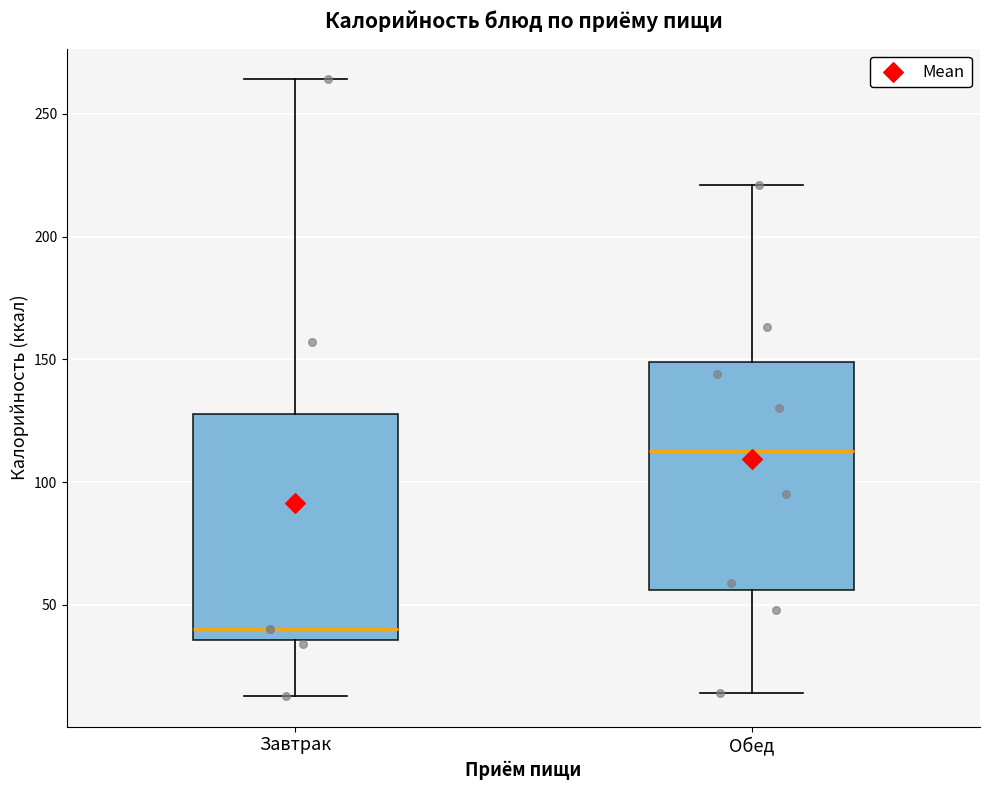

Where does the median line of the box for Обед sit on the y-axis? The values are not printed on the chart, so give them approximately, as read against the axis.

115